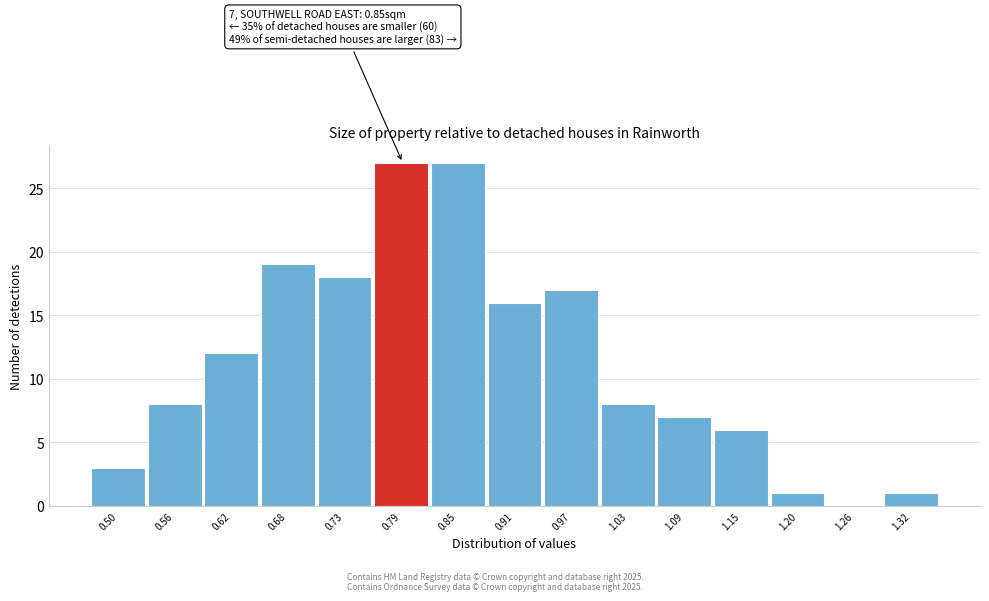

Reading right to left, list all the values displayed in this chart.

1.32=1	1.26=0	1.20=1	1.15=6	1.09=7	1.03=8	0.97=17	0.91=16	0.85=27	0.79=27	0.73=18	0.68=19	0.62=12	0.56=8	0.50=3